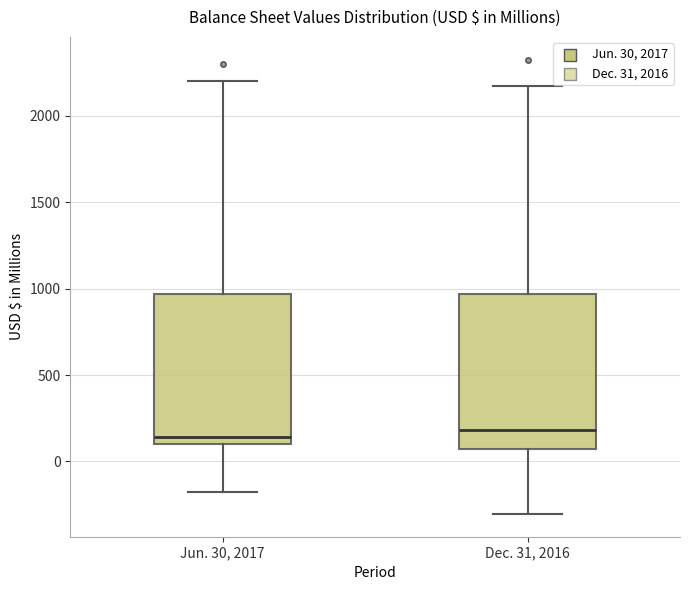

Reading left to right, read every box against the y-axis: the position of its median line, the range the box covers, and the ends of its whiskers. The values are not printed on the chart, so give them approximately, as read against the axis.

Jun. 30, 2017: median 150, box 100 to 950, whiskers -200 to 2200
Dec. 31, 2016: median 200, box 50 to 950, whiskers -300 to 2150